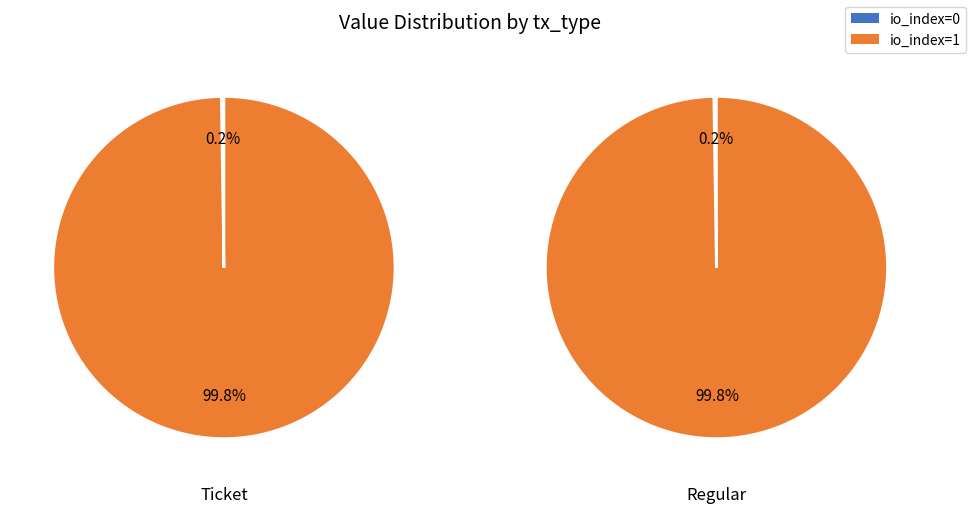

Which category accounts for the majority?

io_index=1